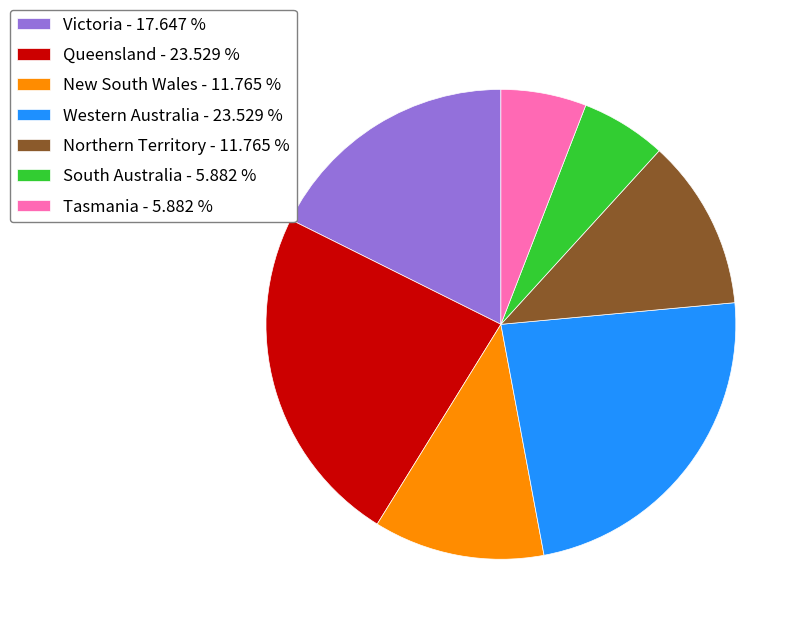

Is it true that Victoria is 8% of the pie?

False